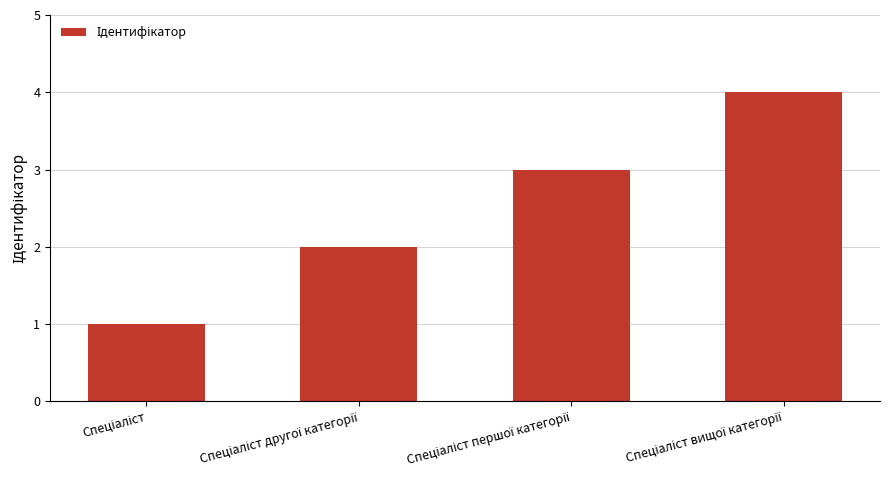

What is the maximum value shown in the chart?

4